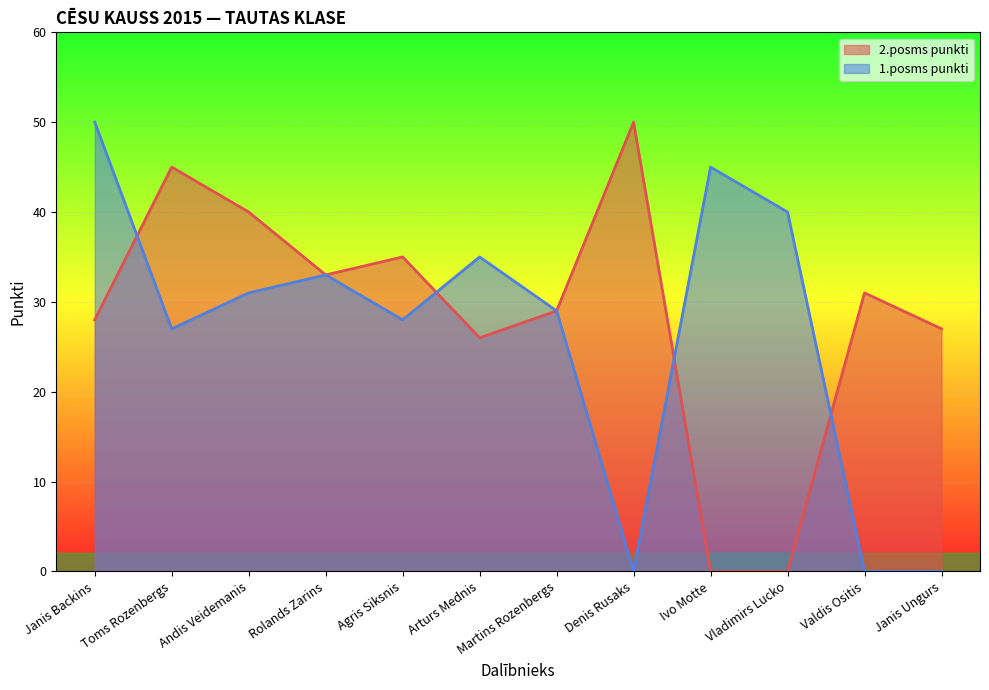

What is the greatest value displayed?

50